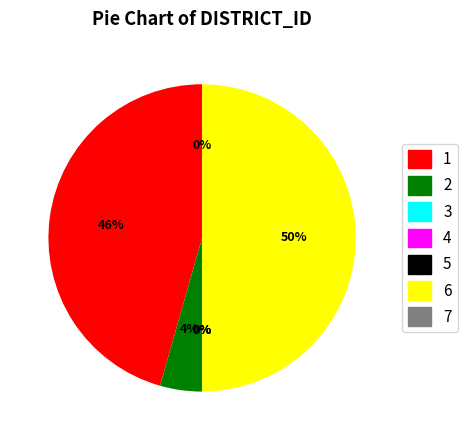

What is the largest slice in the pie chart?

6